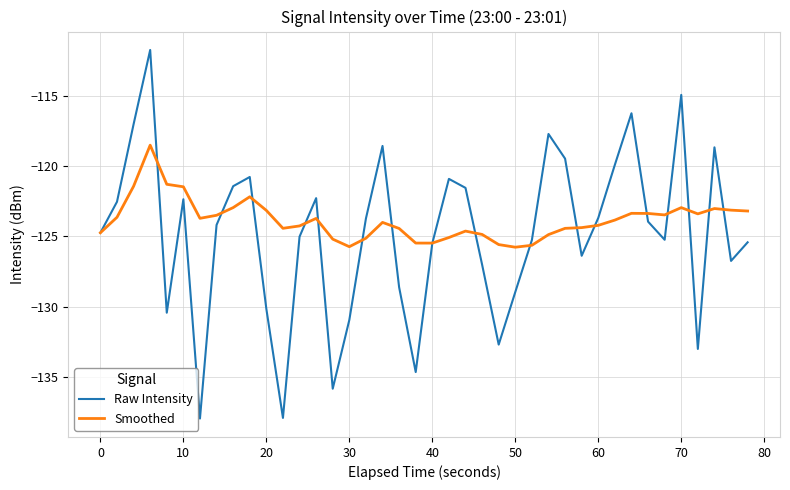

True or false: Raw Intensity has more than 2 interior local peaks.

True